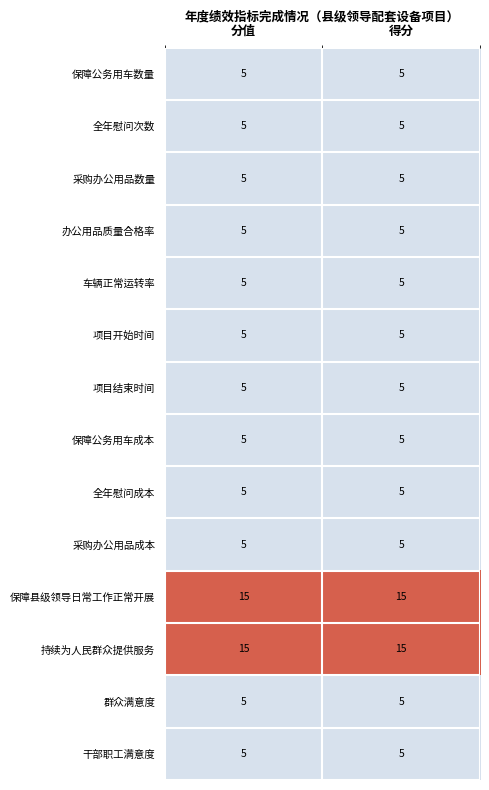

Reading left to right, what are all the values shown in this chart?

保障公务用车数量: 分值=5	得分=5
全年慰问次数: 分值=5	得分=5
采购办公用品数量: 分值=5	得分=5
办公用品质量合格率: 分值=5	得分=5
车辆正常运转率: 分值=5	得分=5
项目开始时间: 分值=5	得分=5
项目结束时间: 分值=5	得分=5
保障公务用车成本: 分值=5	得分=5
全年慰问成本: 分值=5	得分=5
采购办公用品成本: 分值=5	得分=5
保障县级领导日常工作正常开展: 分值=15	得分=15
持续为人民群众提供服务: 分值=15	得分=15
群众满意度: 分值=5	得分=5
干部职工满意度: 分值=5	得分=5